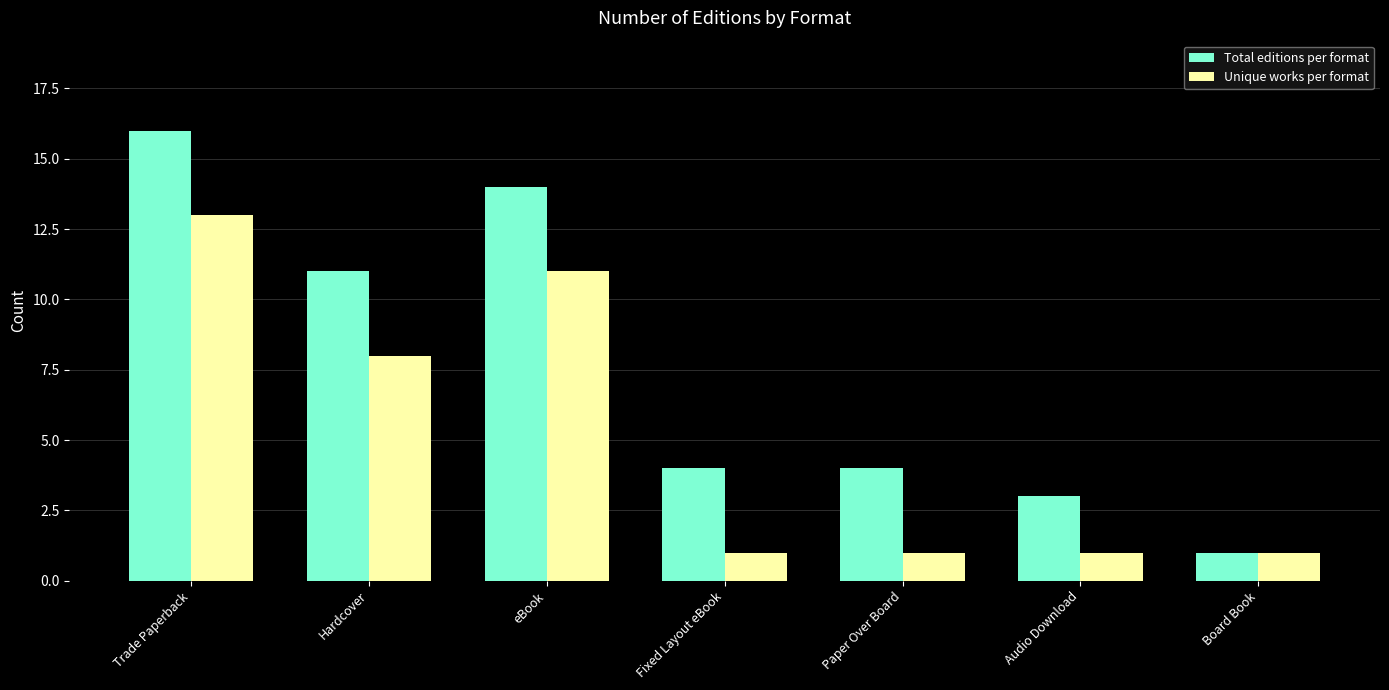

What is the total value across all series at Audio Download?

4